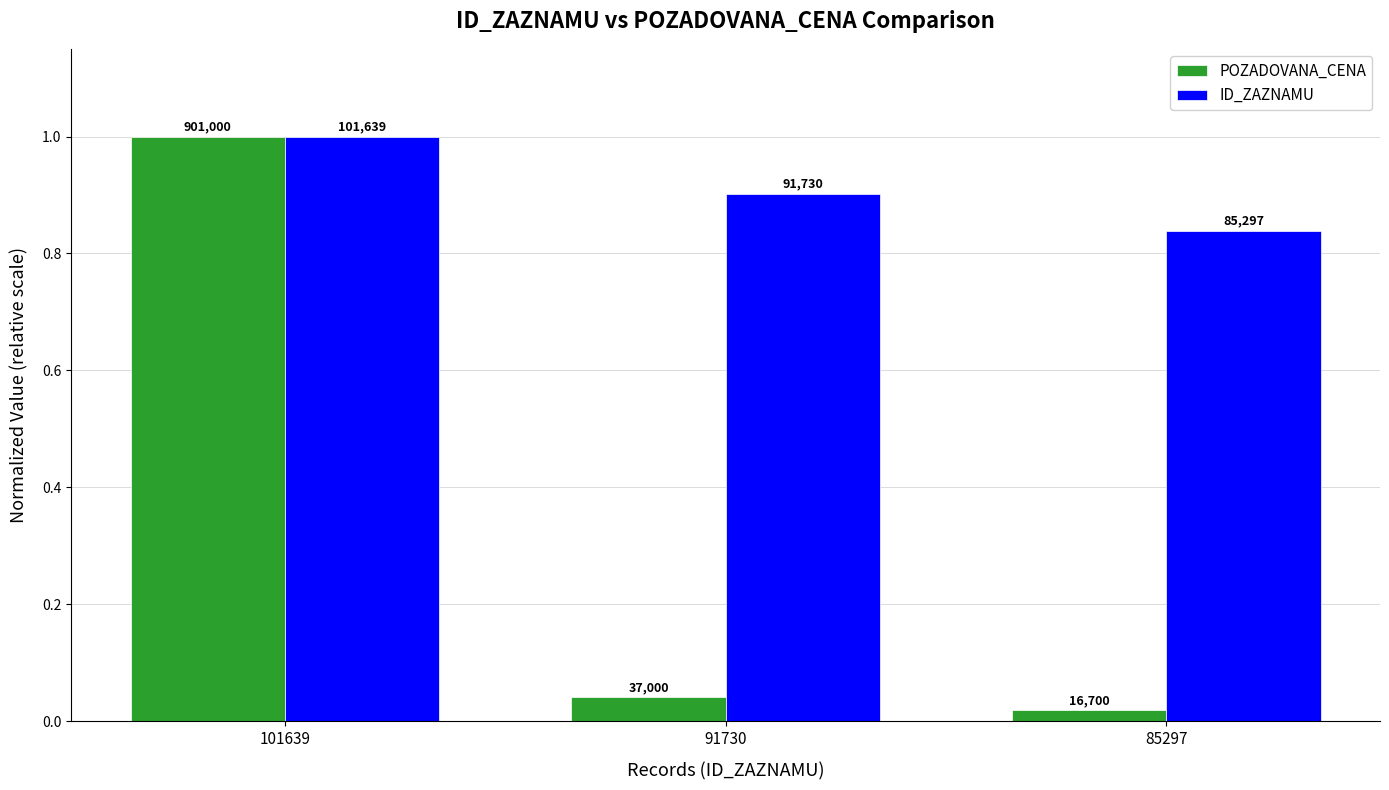

At which category is the sum across all series the highest?

101639